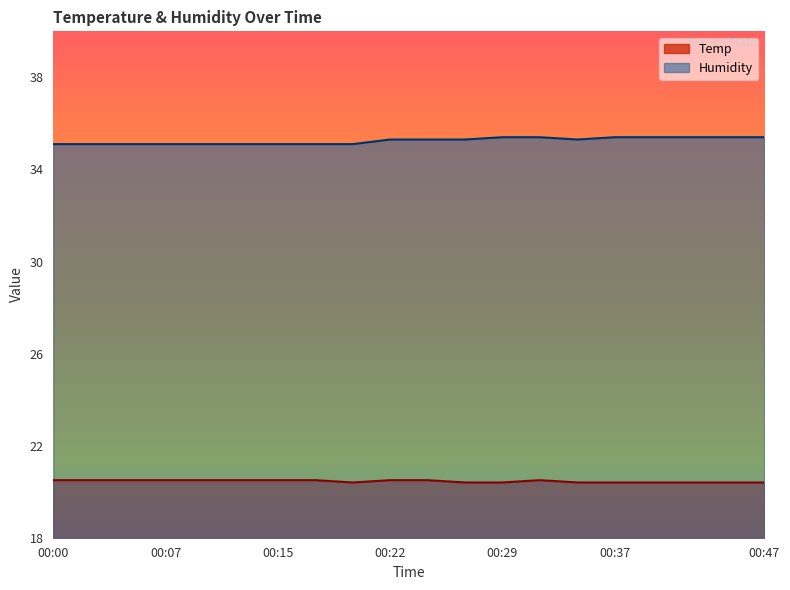

True or false: Temp has more than 1 interior local peaks.

False